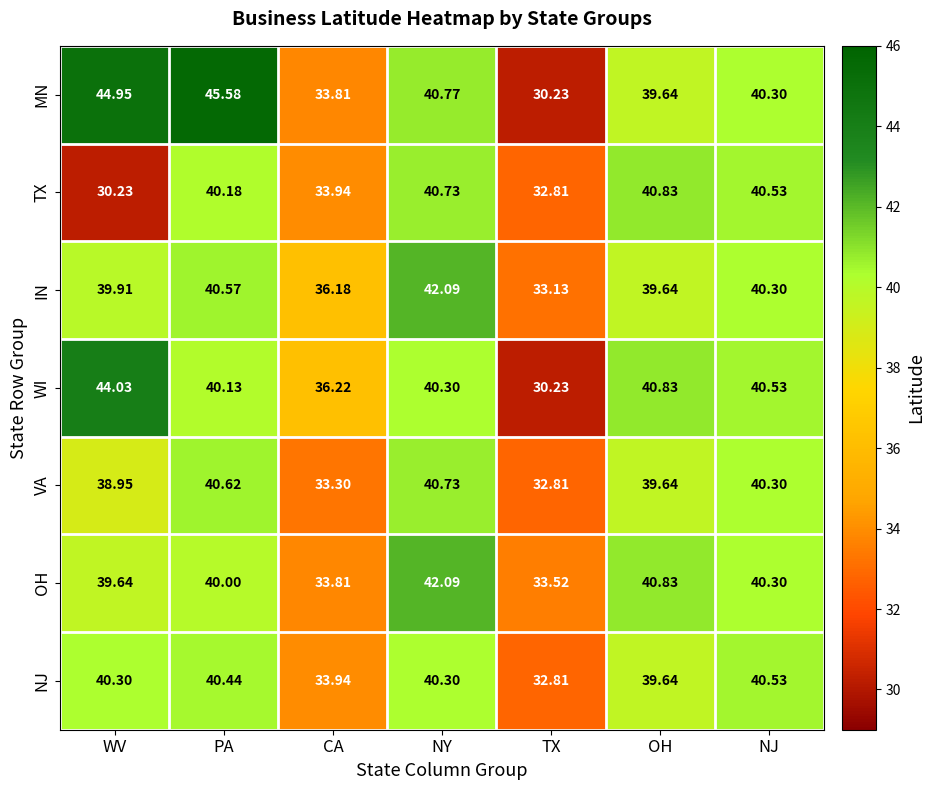

At which label does WI reach its minimum?

TX